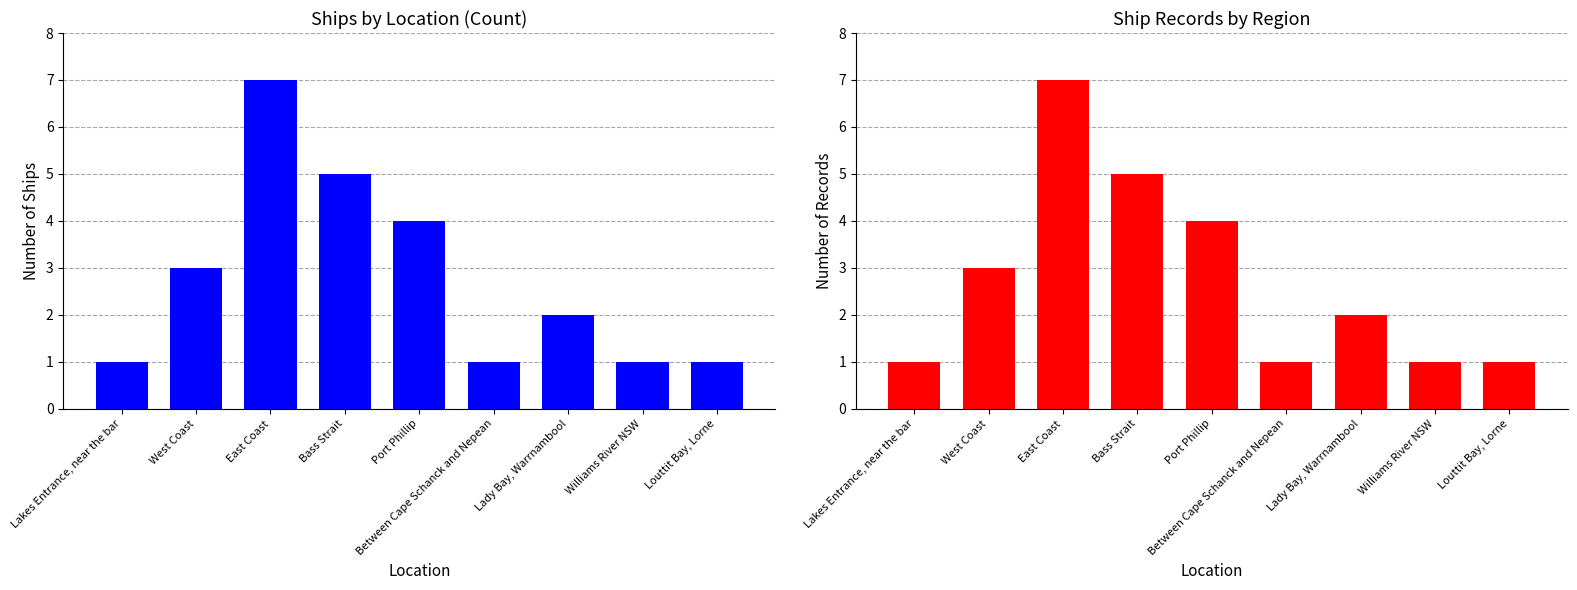

Reading right to left, what are all the values shown in this chart?

Count of Ships: 1	1	2	1	4	5	7	3	1
Ship Records: 1	1	2	1	4	5	7	3	1